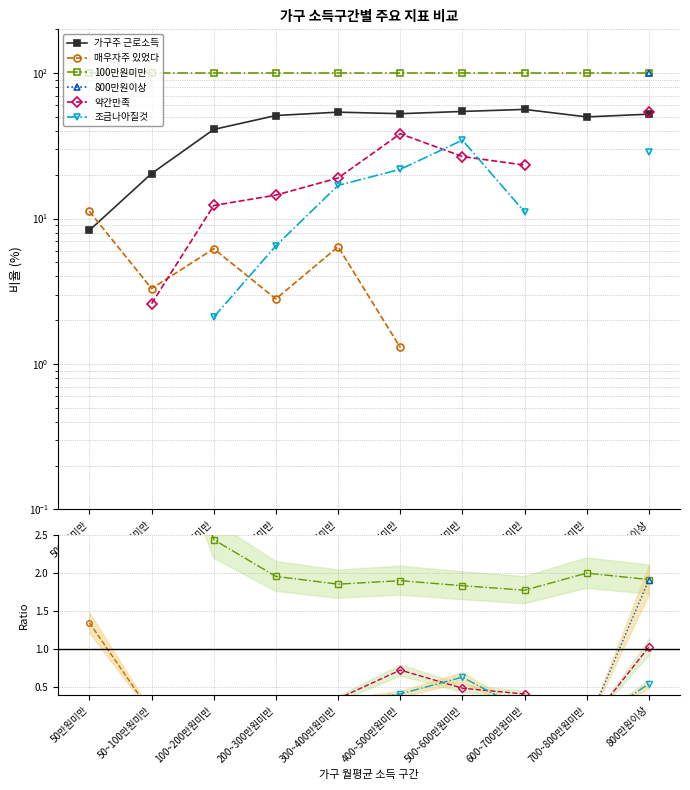

Is the value of 조금나아질것 at 800만원이상 greater than the value of 매우자주 있었다 at 400~500만원미만?

Yes